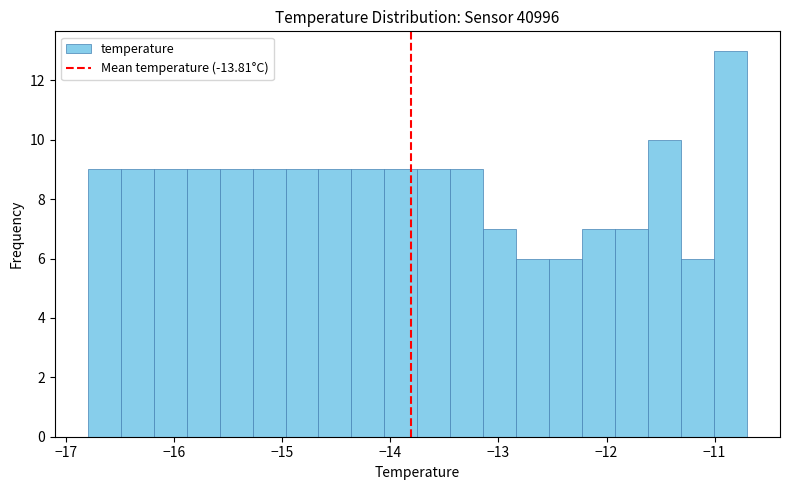

Read against the x-axis, roughly where is the centre of the tallest bar?

-10.9